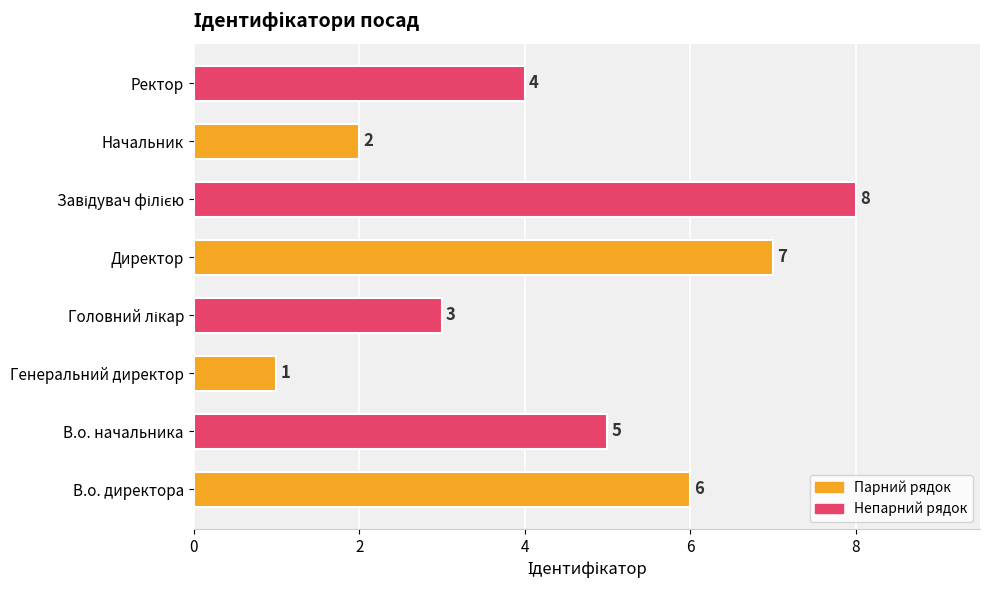

Between В.о. начальника and Директор, which is larger?

Директор